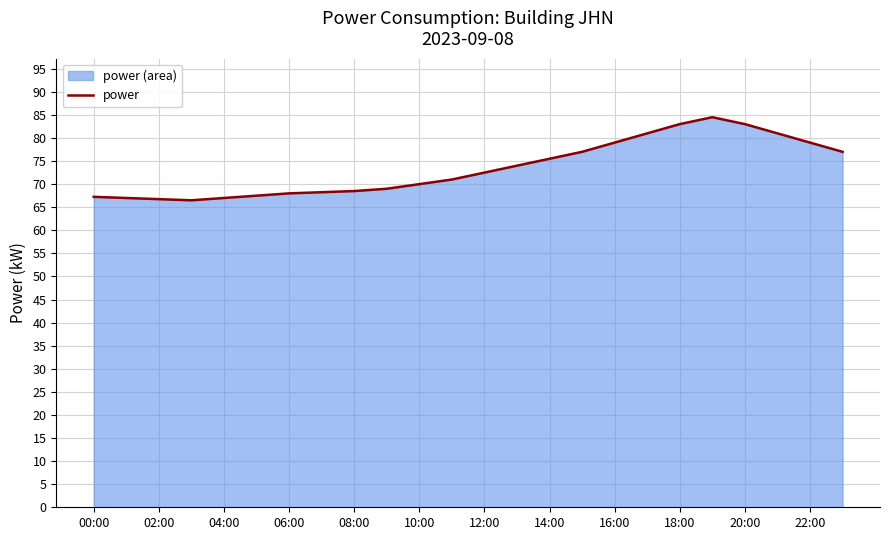

Does the chart have visible grid lines?

Yes